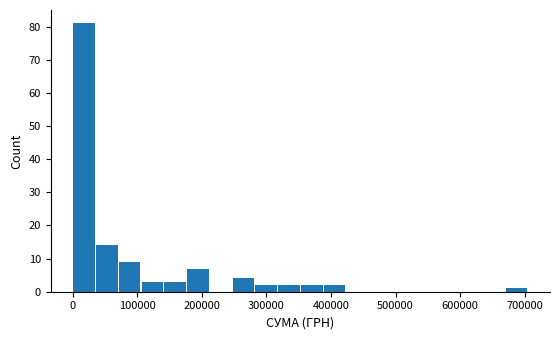

Around what value on the x-axis is the tallest bar? Give the approximate position of its centre, as read against the axis.

20000